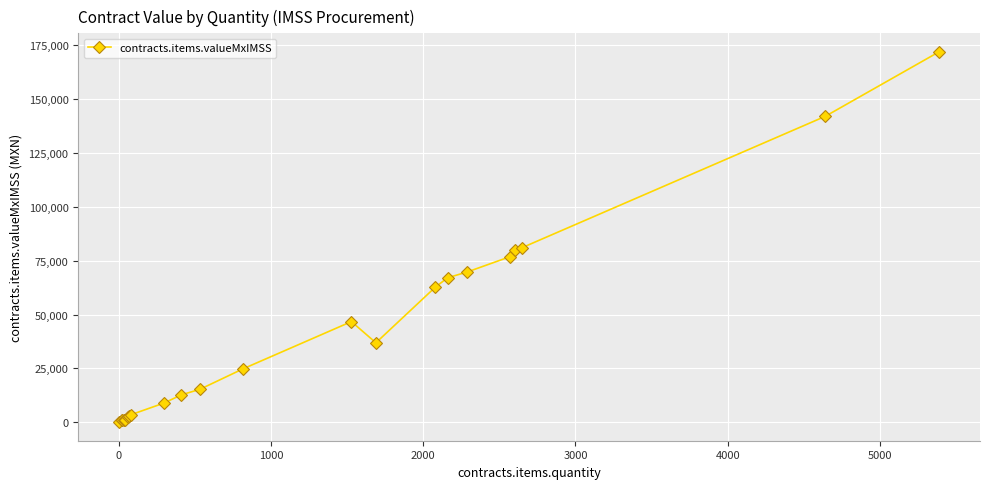

What is the maximum value shown in the chart?

171877.2